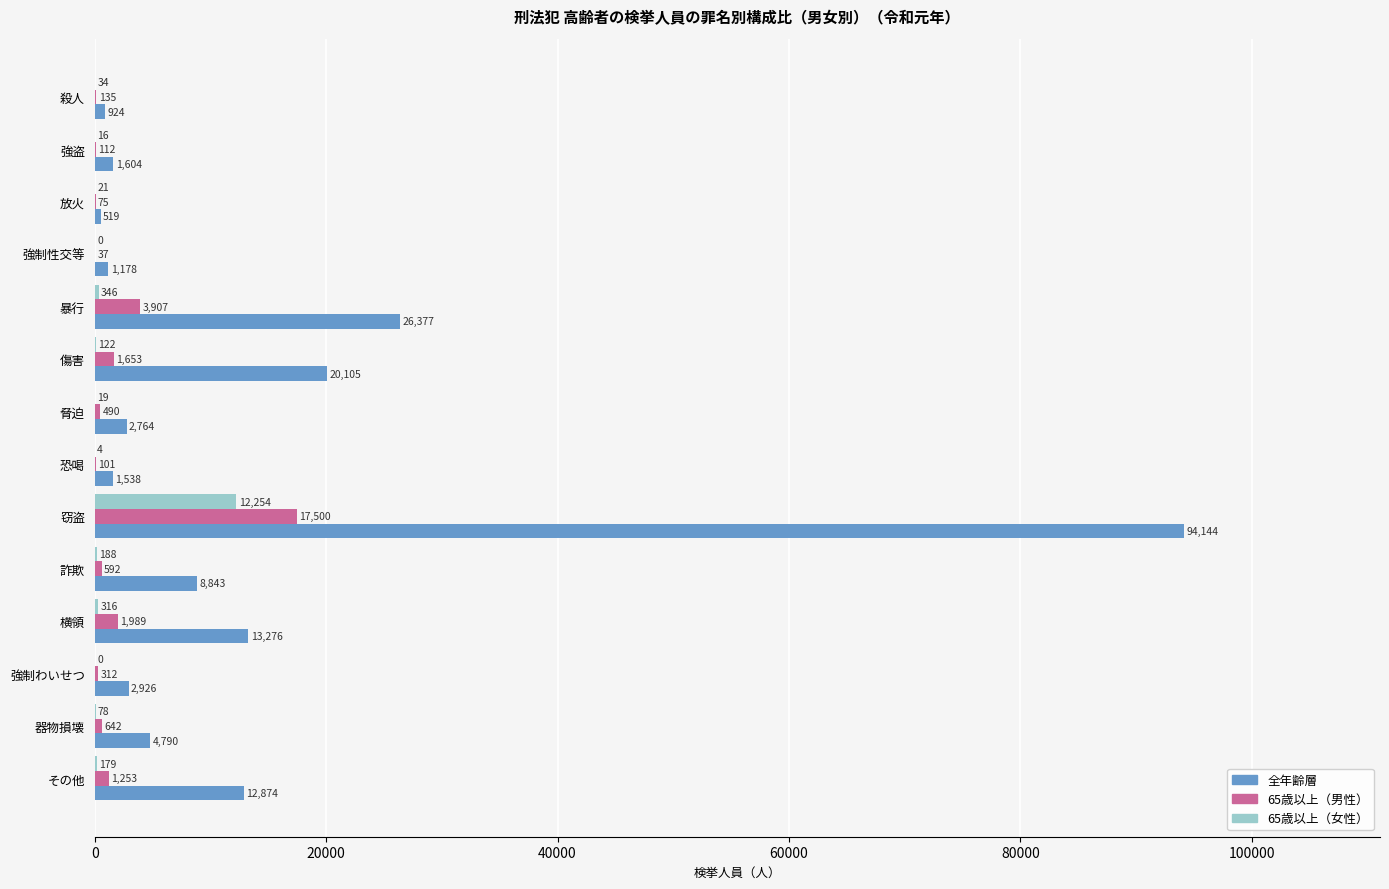

Is it true that 65歳以上（女性） equals 5326 at 窃盗?

False